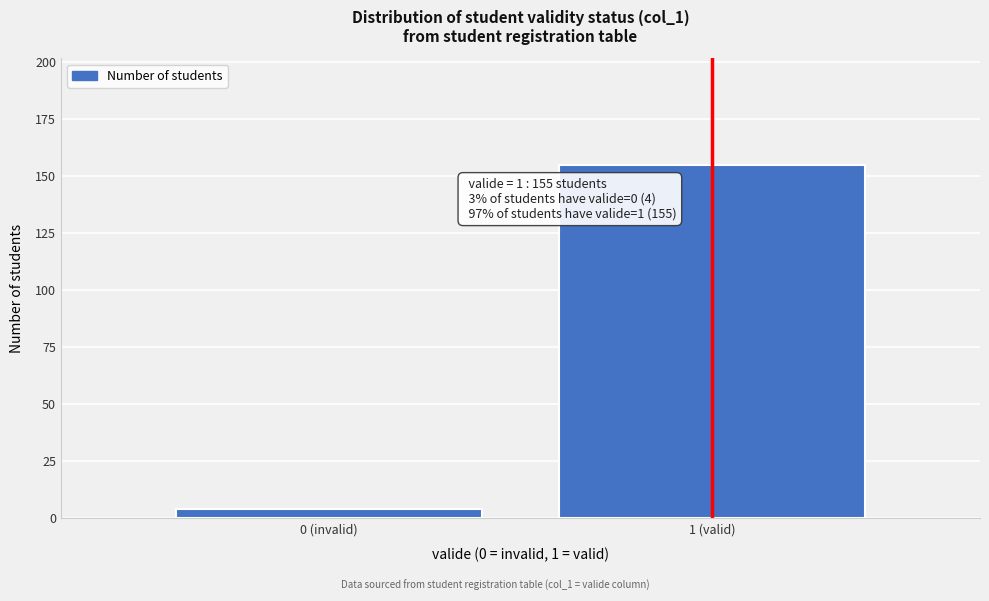

Reading left to right, transcribe all the data shown in this chart.

4	155